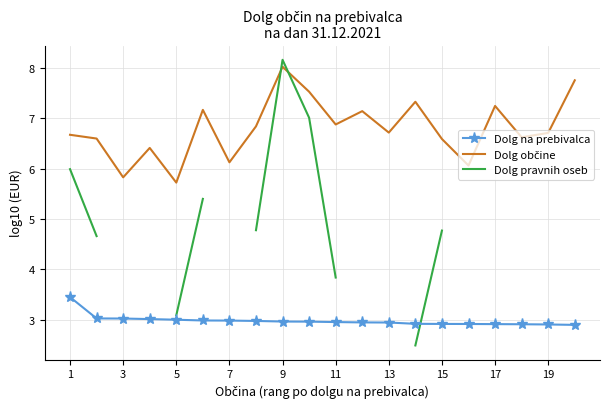

What is the minimum value for Dolg občine?

5.7